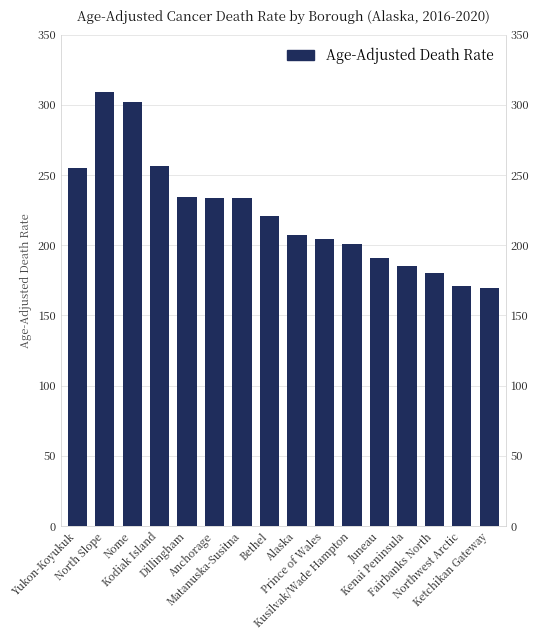

Reading left to right, extract all data points from this chart.

Yukon-Koyukuk=255.1	North Slope=309.5	Nome=302.3	Kodiak Island=256.4	Dillingham=234.7	Anchorage=234.0	Matanuska-Susitna=233.6	Bethel=220.6	Alaska=207.6	Prince of Wales=204.3	Kusilvak/Wade Hampton=200.8	Juneau=191.1	Kenai Peninsula=185.5	Fairbanks North=180.5	Northwest Arctic=170.9	Ketchikan Gateway=169.6